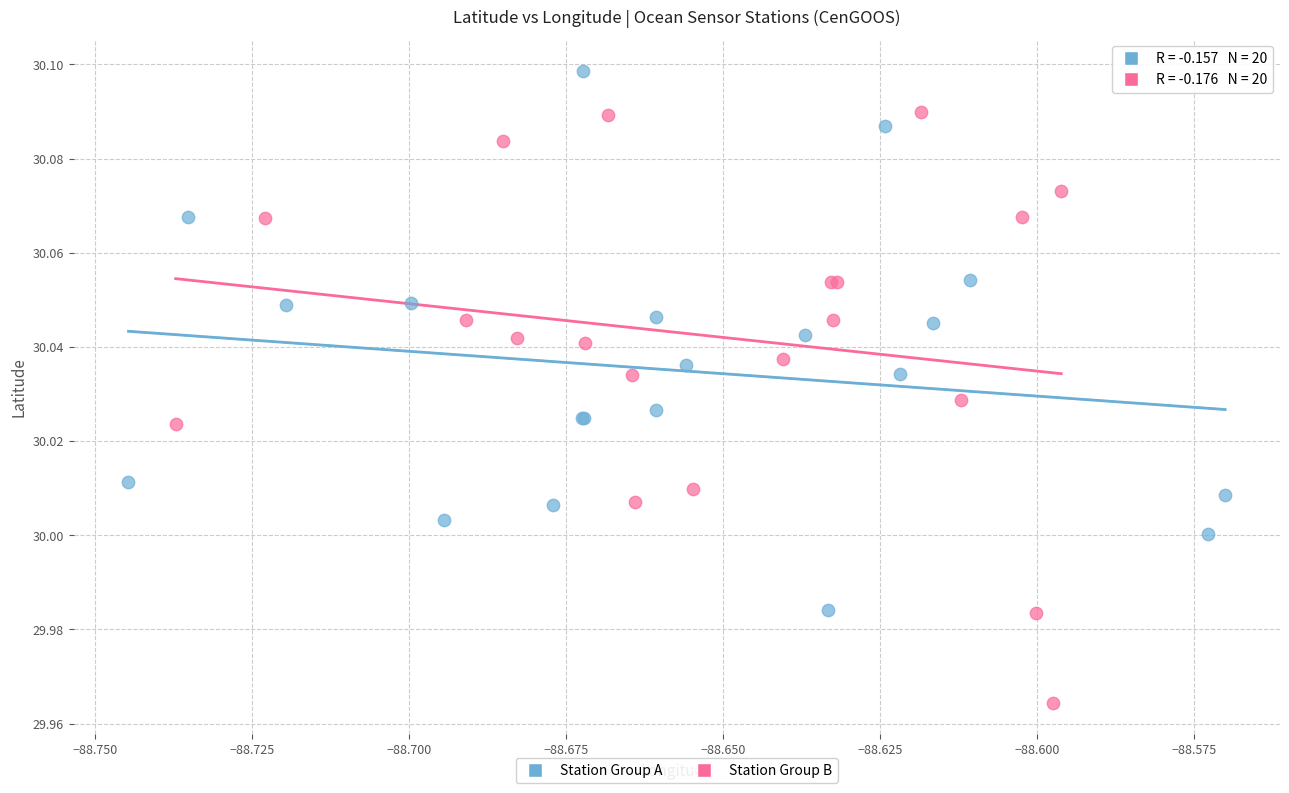

Which series reaches the minimum Y coordinate?

Station Group B